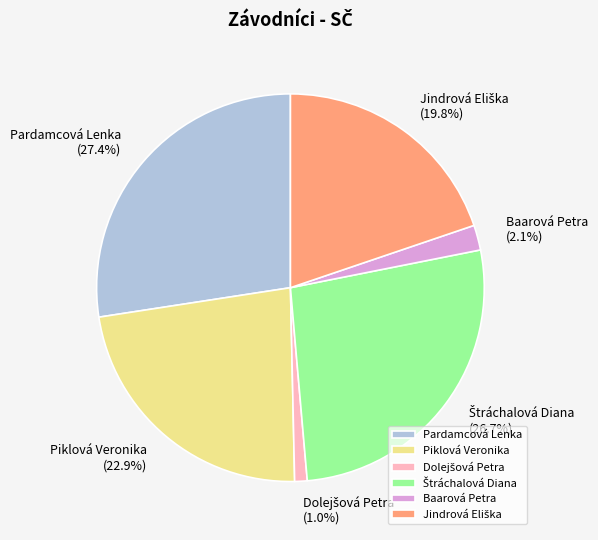

How much of the chart is everything except Baarová Petra?

97.9%